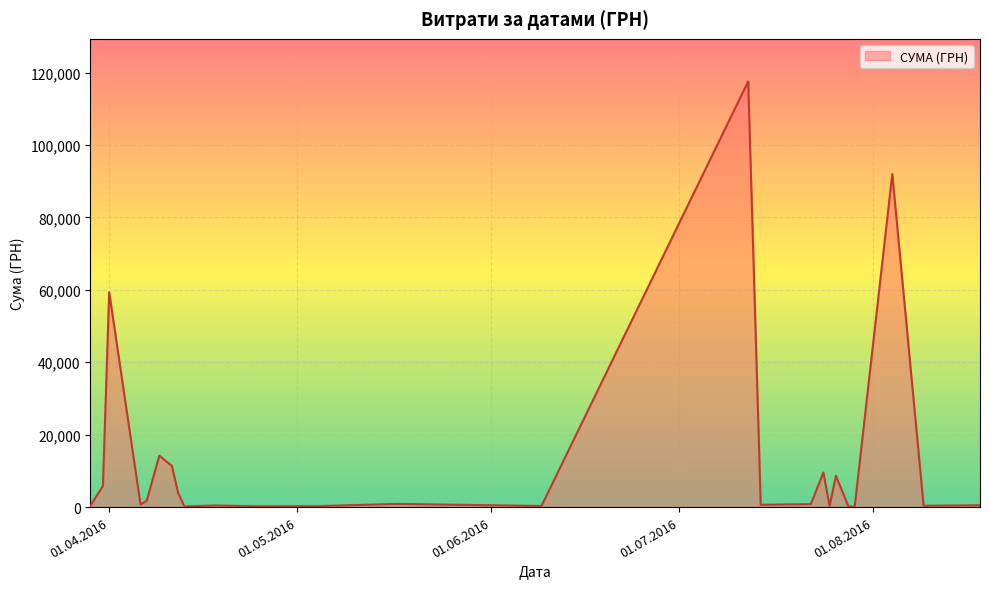

What is the greatest value displayed?

117568.8